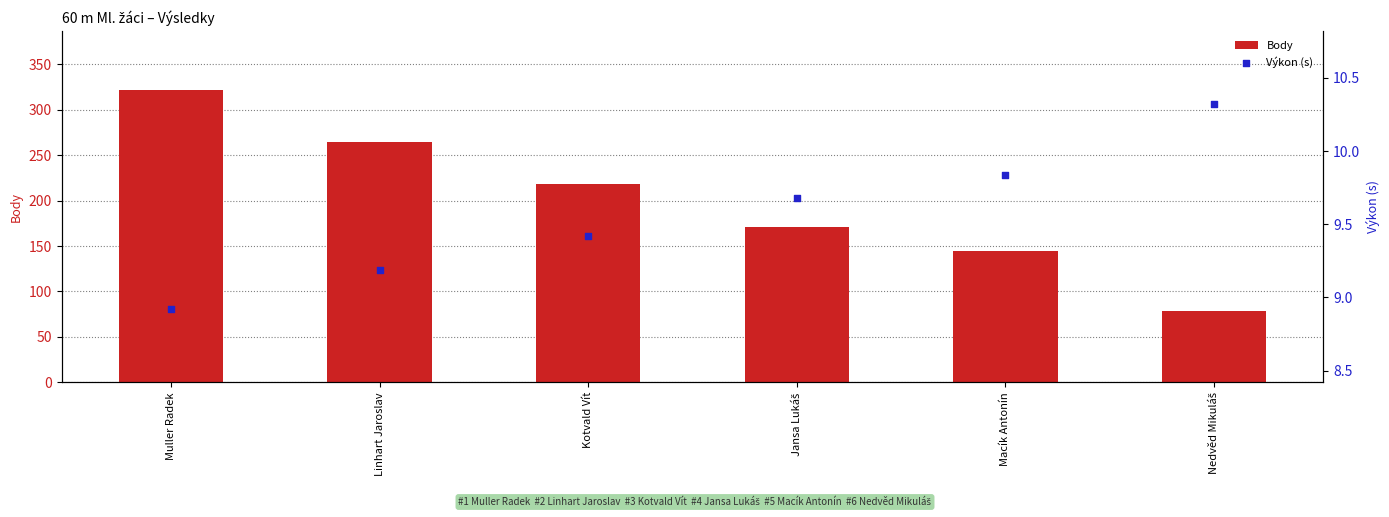

At how many categories does at least one series exceed 283?

1